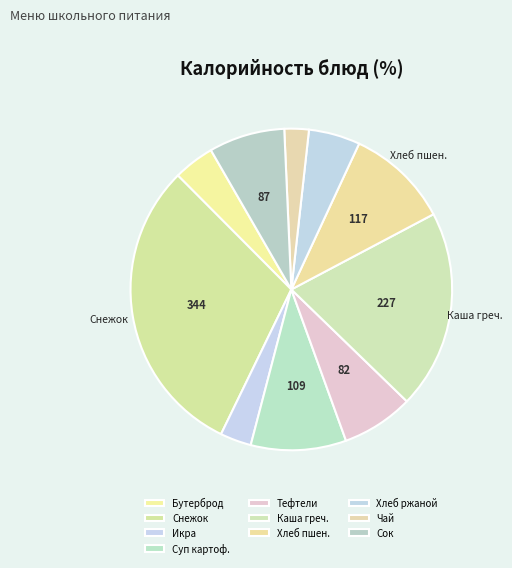

How many segments does this pie chart have?

10